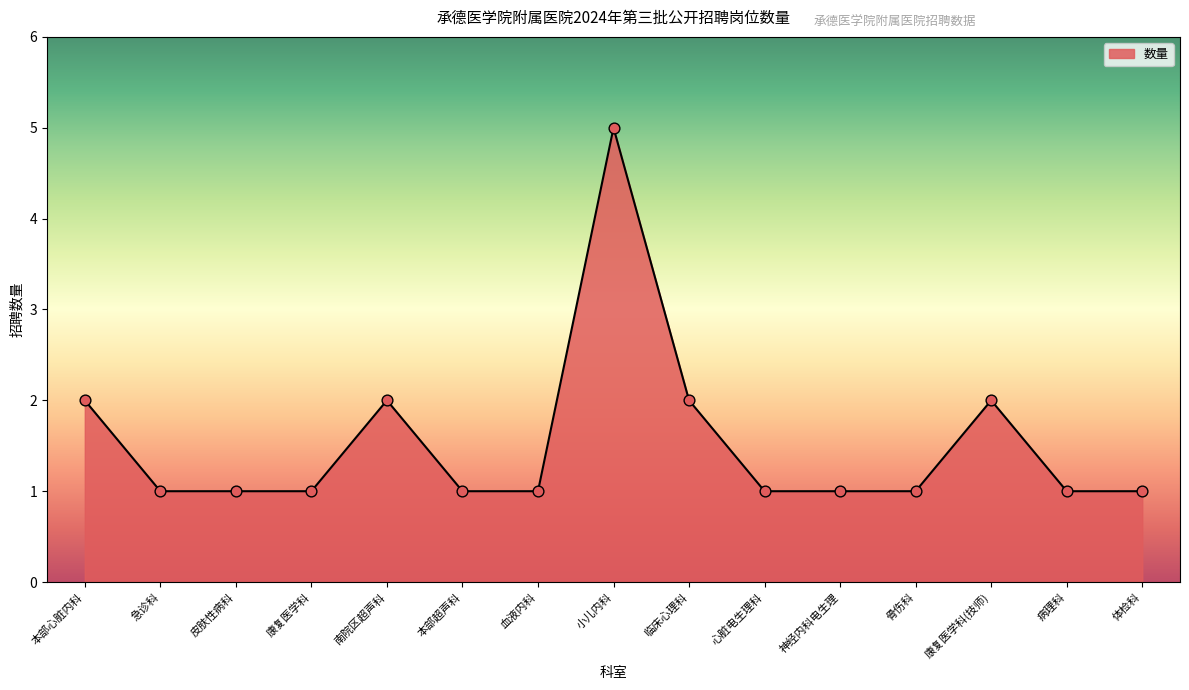

Which has a higher value, 本部心脏内科 or 心脏电生理科?

本部心脏内科